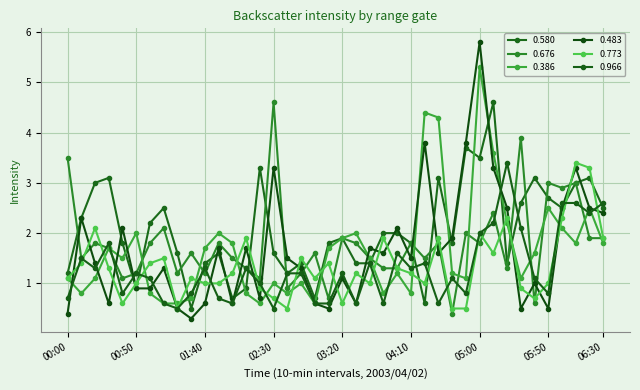

How many lines are shown in the chart?

6